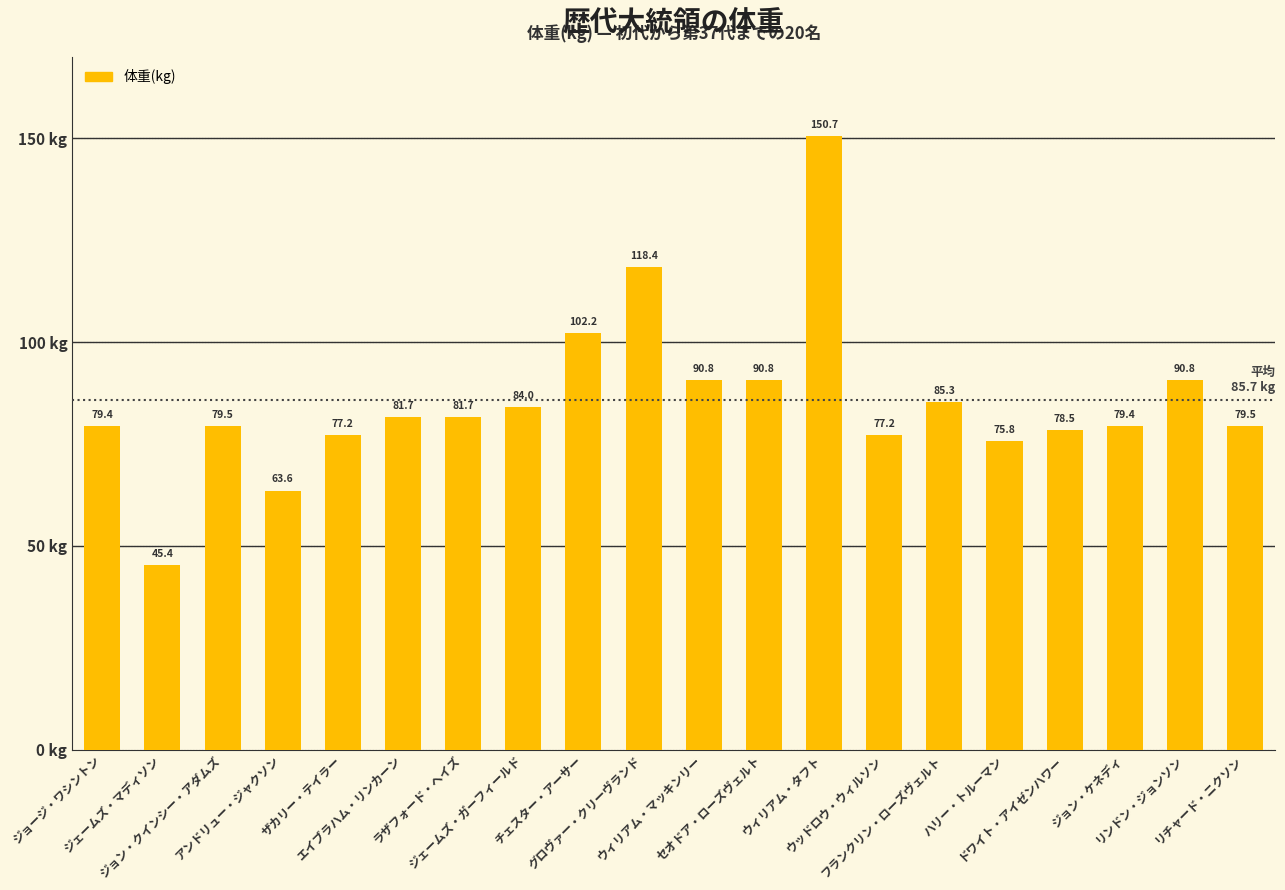

What is the difference between the maximum and minimum values?

105.3